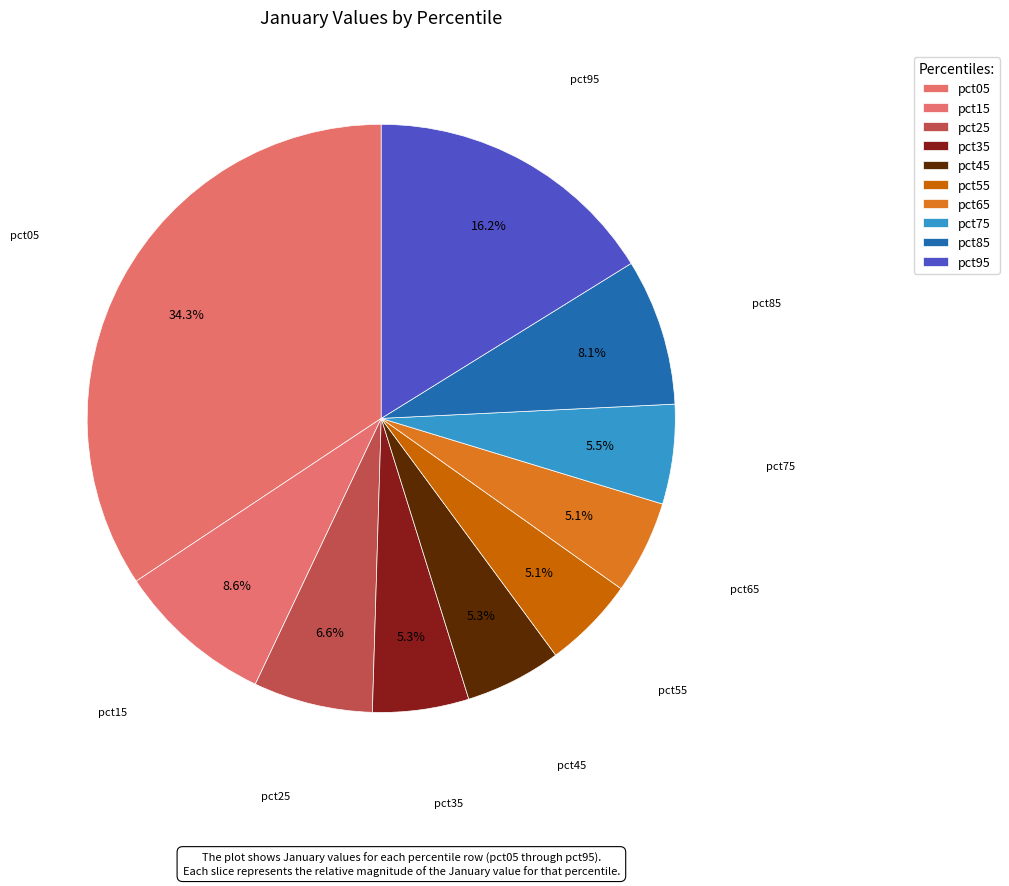

How many slices are in this pie chart?

10